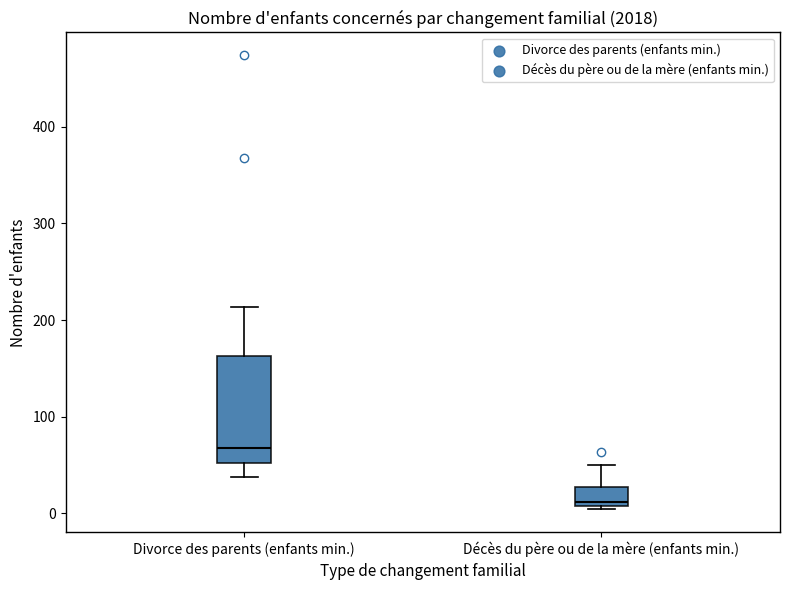

Reading left to right, transcribe this box plot: for each box, give where its median line is, the range the box spans, and where its two whiskers end, as read against the y-axis. The values are not printed on the chart, so give them approximately, as read against the axis.

Divorce des parents (enfants min.): median 70, box 50 to 160, whiskers 40 to 210
Décès du père ou de la mère (enfants min.): median 10 (just above the box's lower edge), box 10 to 30, whiskers 0 to 50